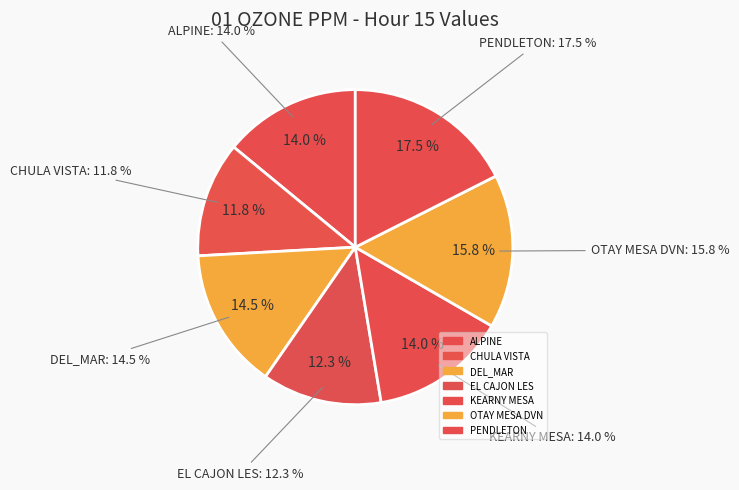

How many segments does this pie chart have?

7